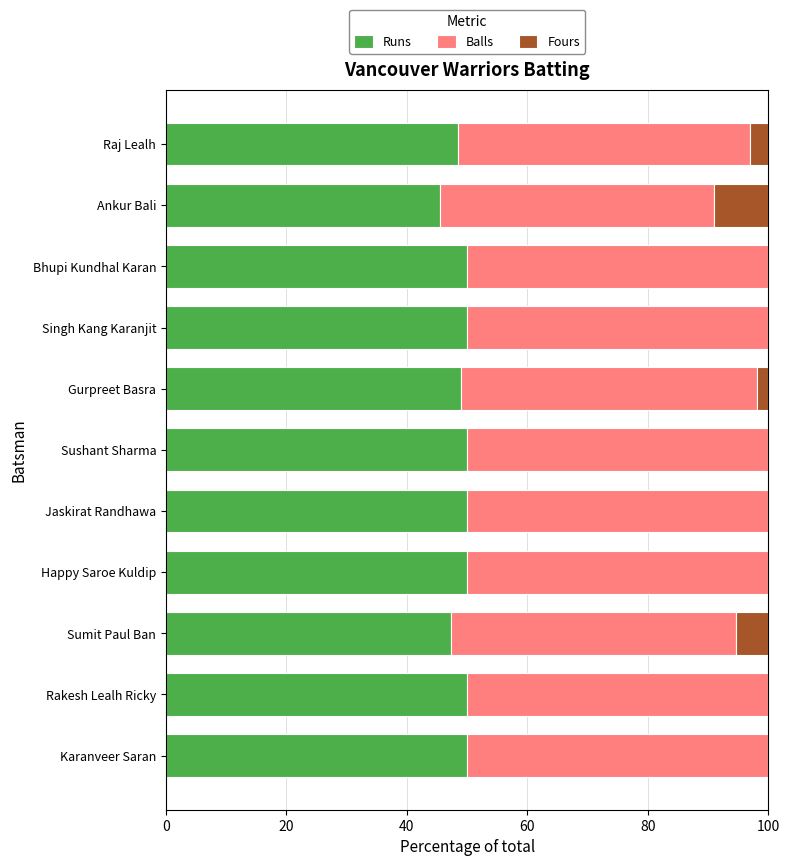

What is the total value across all series at Jaskirat Randhawa?

100.0